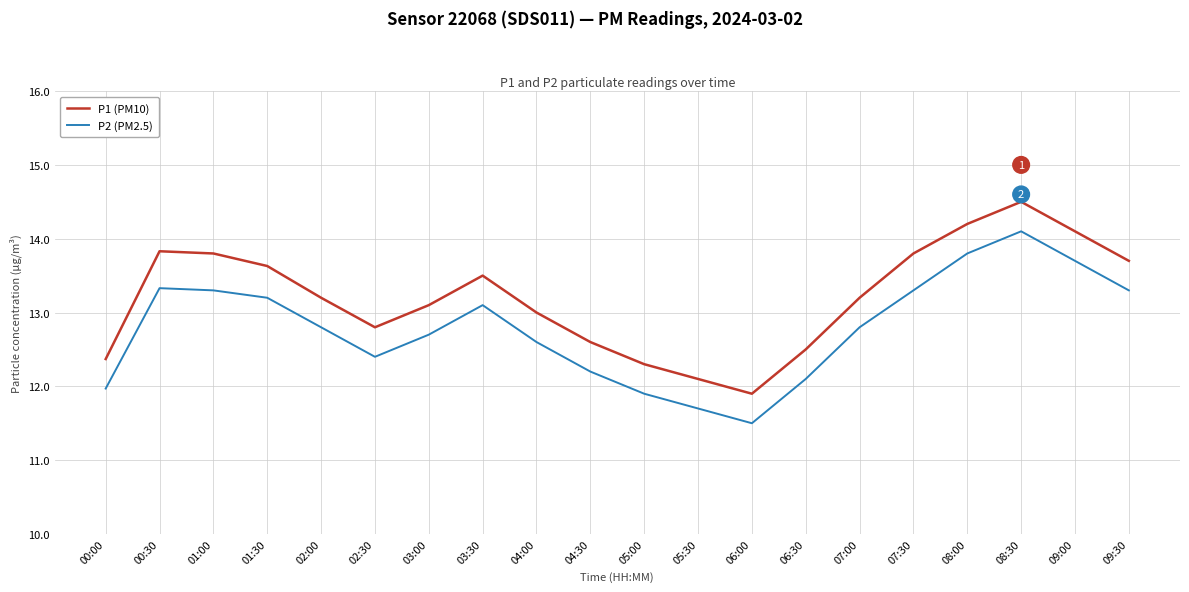

Reading right to left, extract all data points from this chart.

P1 (PM10): 09:30=13.7	09:00=14.1	08:30=14.5	08:00=14.2	07:30=13.8	07:00=13.2	06:30=12.5	06:00=11.9	05:30=12.1	05:00=12.3	04:30=12.6	04:00=13.0	03:30=13.5	03:00=13.1	02:30=12.8	02:00=13.2	01:30=13.6	01:00=13.8	00:30=13.8	00:00=12.4
P2 (PM2.5): 09:30=13.3	09:00=13.7	08:30=14.1	08:00=13.8	07:30=13.3	07:00=12.8	06:30=12.1	06:00=11.5	05:30=11.7	05:00=11.9	04:30=12.2	04:00=12.6	03:30=13.1	03:00=12.7	02:30=12.4	02:00=12.8	01:30=13.2	01:00=13.3	00:30=13.3	00:00=12.0